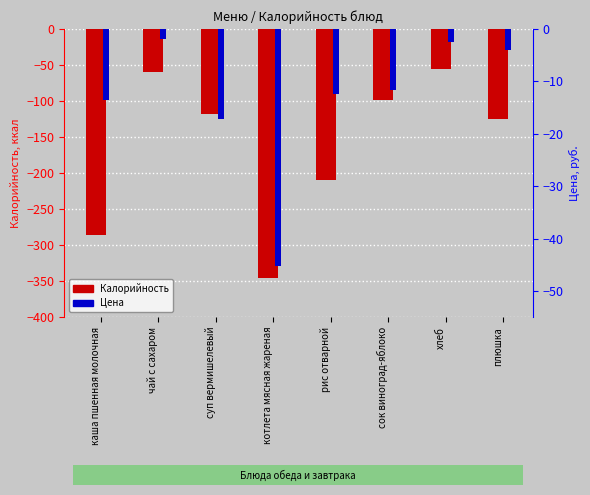

The Цена series shows -3.9 at каша пшенная молочная. True or false?

False